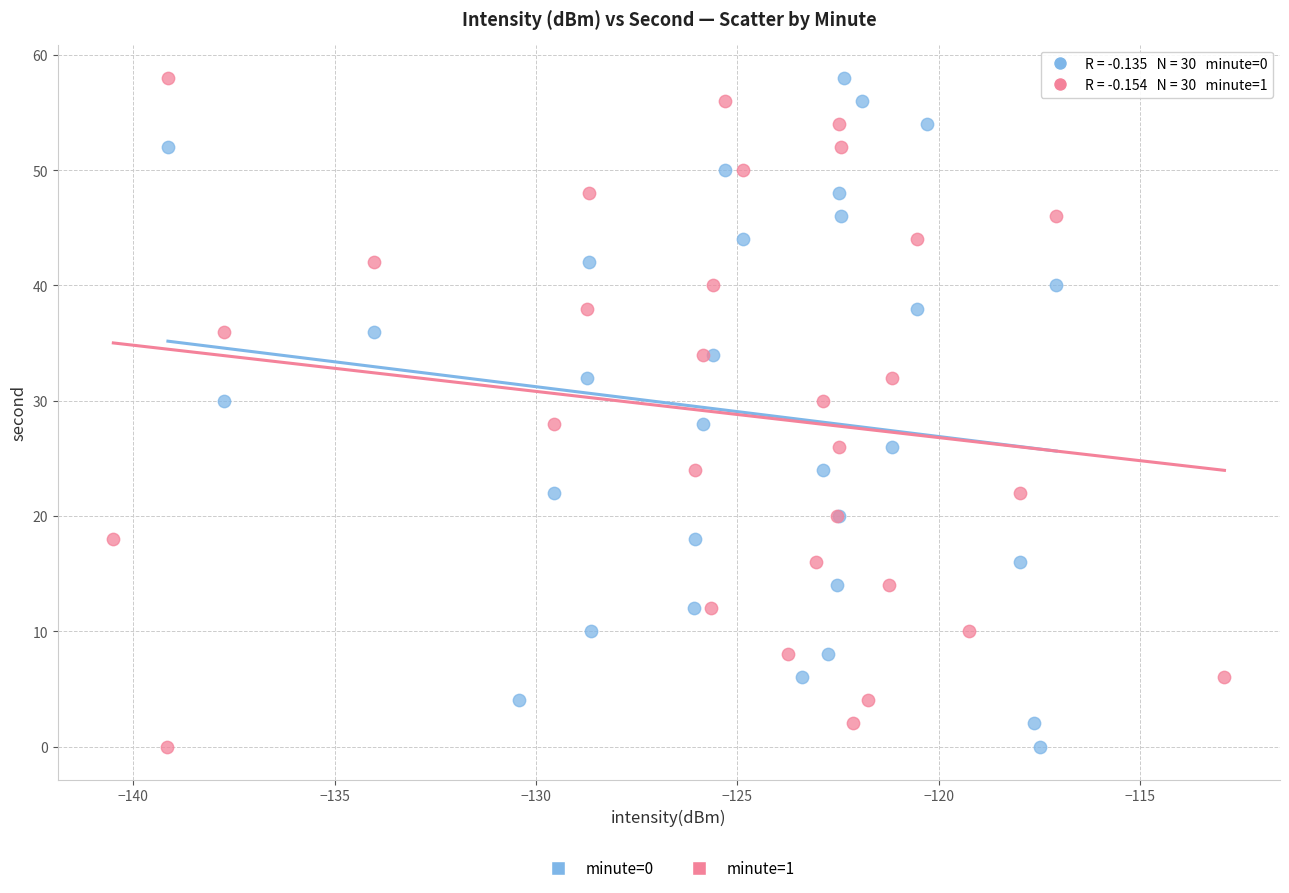

What are all the series names shown in the legend?

minute=0, minute=1